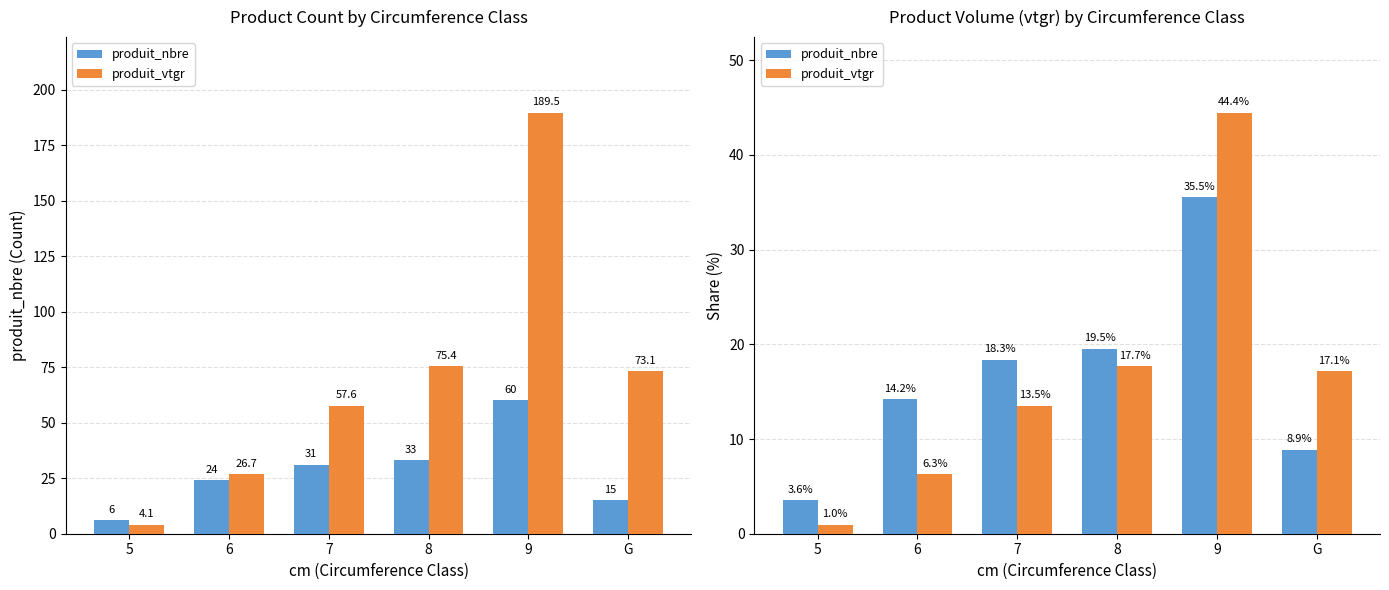

What value does the produit_vtgr series have at 6?

6.3